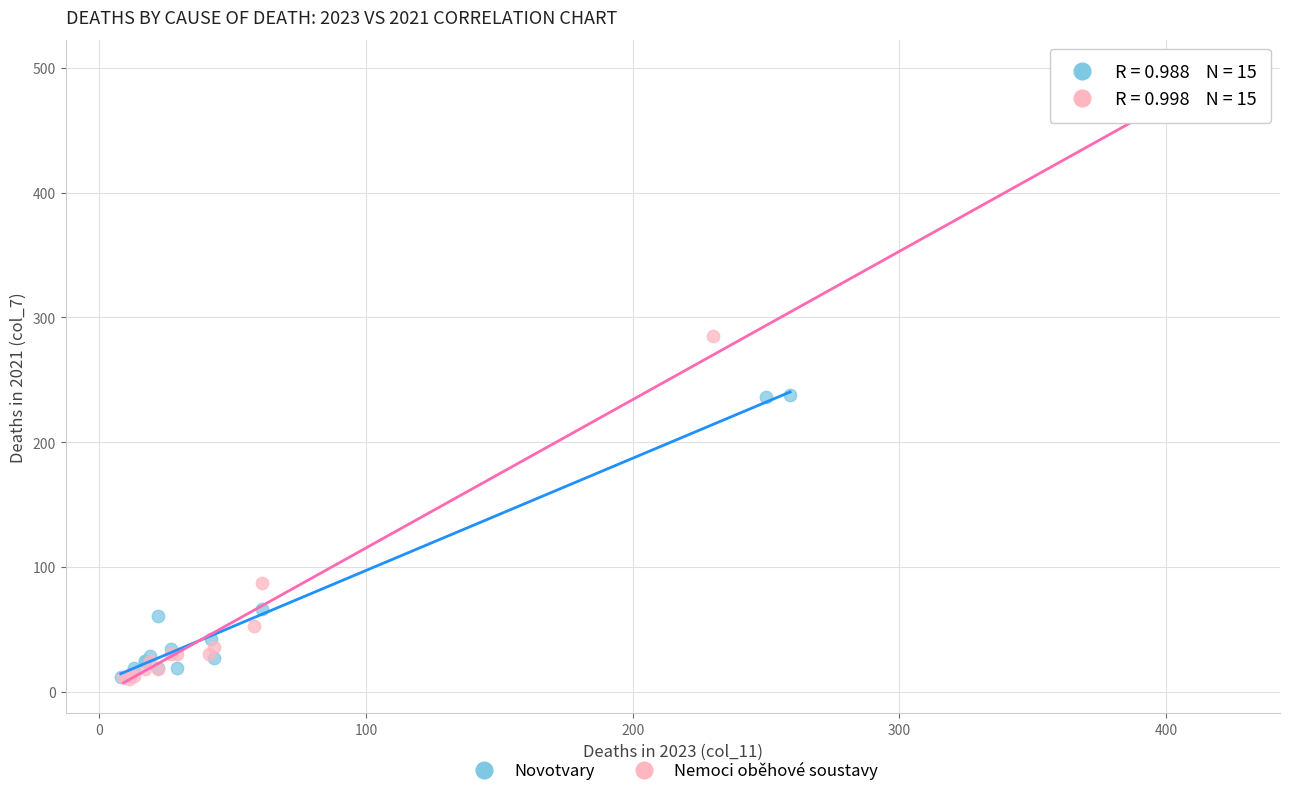

What are all the series names shown in the legend?

Novotvary, Nemoci oběhové soustavy